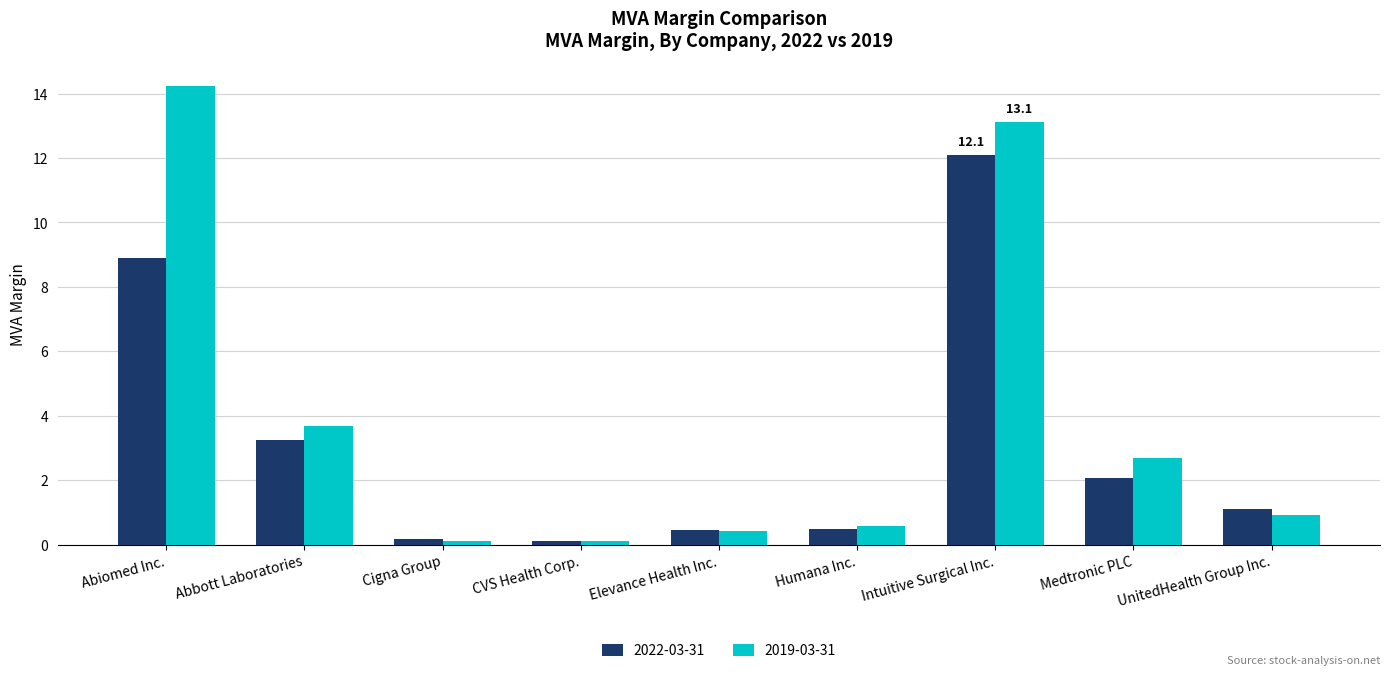

What are all the series names shown in the legend?

2022-03-31, 2019-03-31